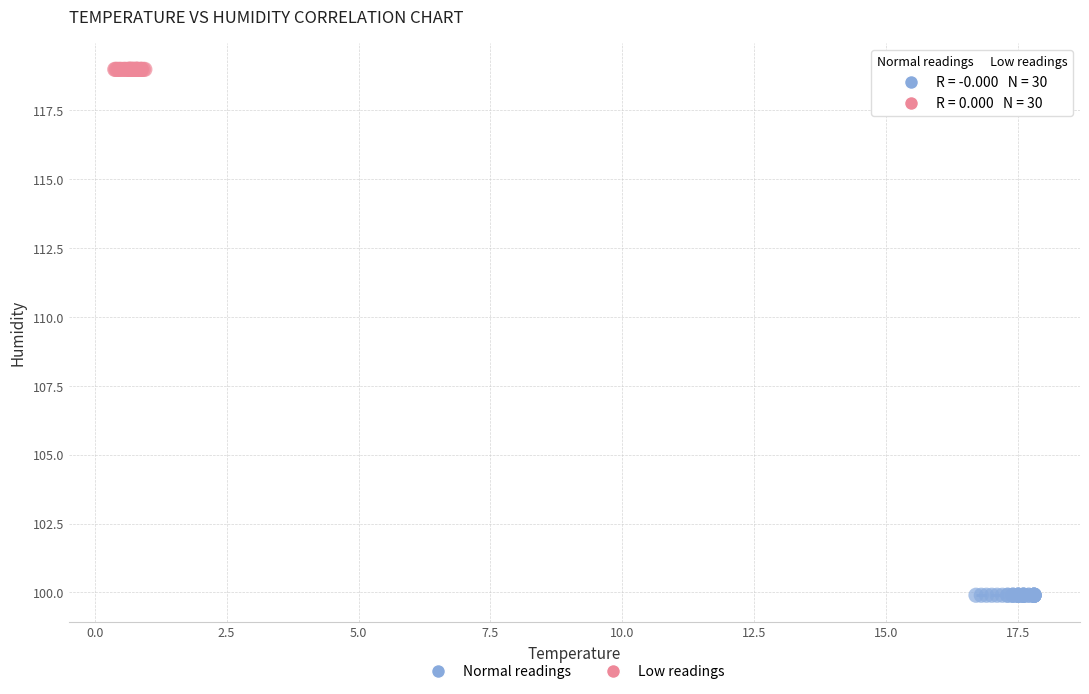

Which series contains the highest Y value?

Low readings